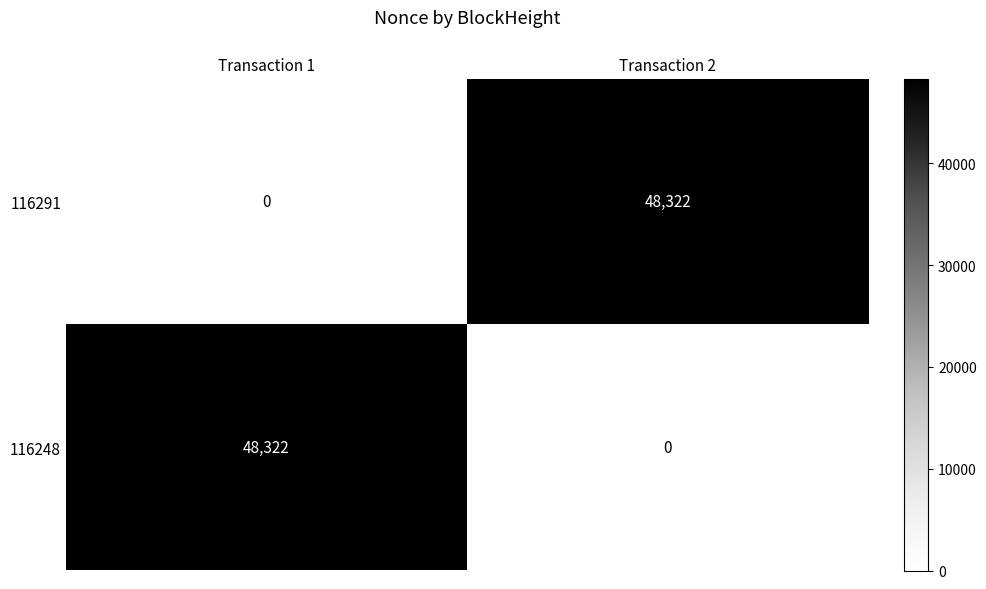

What is the difference between the maximum and minimum values in the 116291 series?

48322